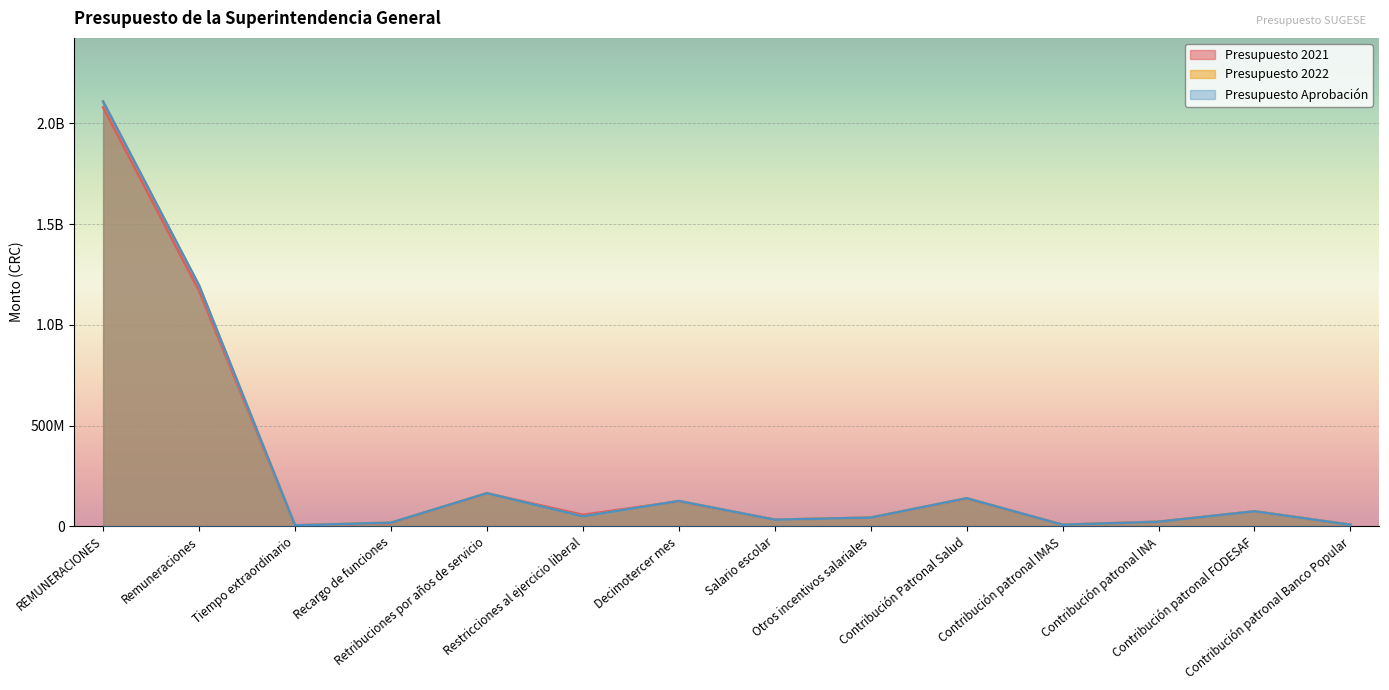

Reading left to right, transcribe all the data shown in this chart.

Presupuesto 2021: 2078727058.0	1168459928.0	4545000.0	15800196.7	163959315.5	57004885.6	123775418.7	32634279.3	42902009.8	137390769.5	7426528.1	22279584.3	74265280.7	7426528.1
Presupuesto 2022: 2107561395.0	1194808519.9	4545000.0	18000000.0	163909315.4	49004885.5	125487787.2	32634279.2	42952009.8	139291495.8	7529274.2	22587810.8	74192706.6	7529274.2
Presupuesto Aprobación: 2107561395.0	1194808519.9	4545000.0	18000000.0	163909315.4	49004885.5	125487787.2	32634279.2	42952009.8	139291495.8	7529274.2	22587810.8	74192706.6	7529274.2